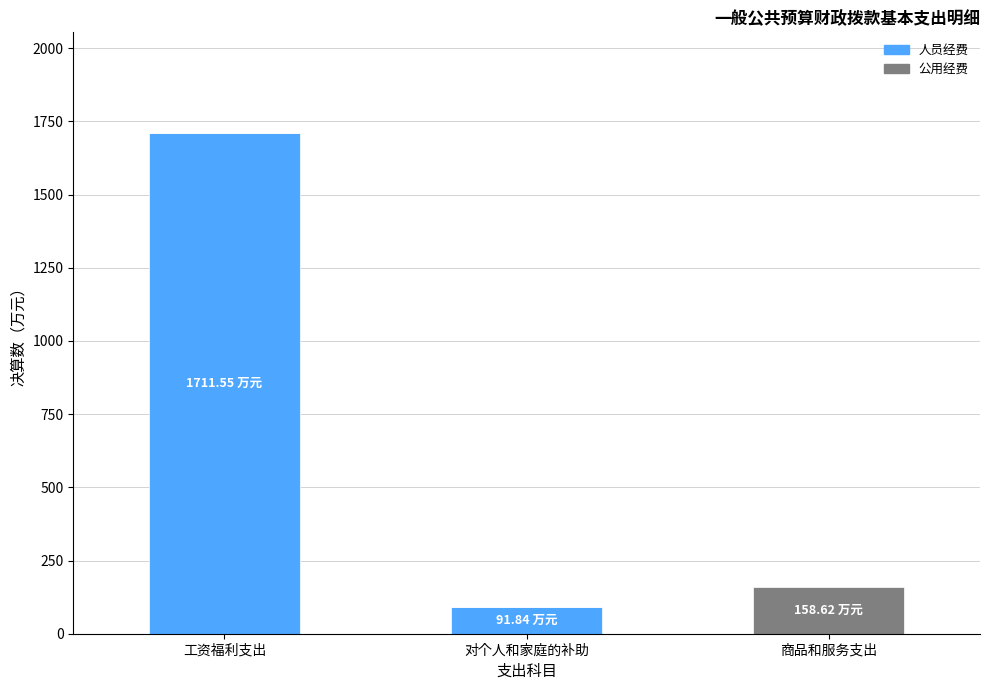

At which category is the sum across all series the highest?

工资福利支出